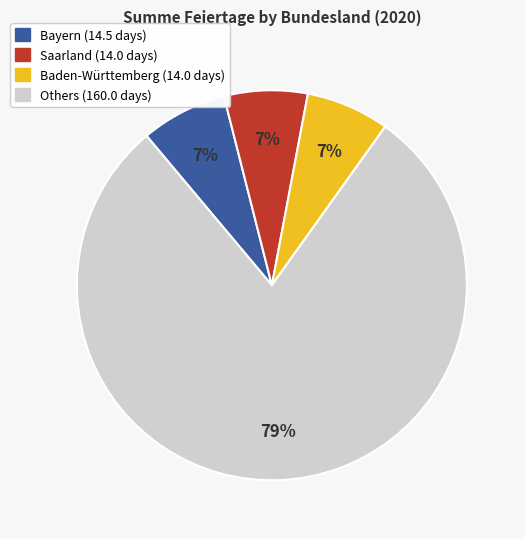

To the nearest percent, what is the average slice percentage?

25%